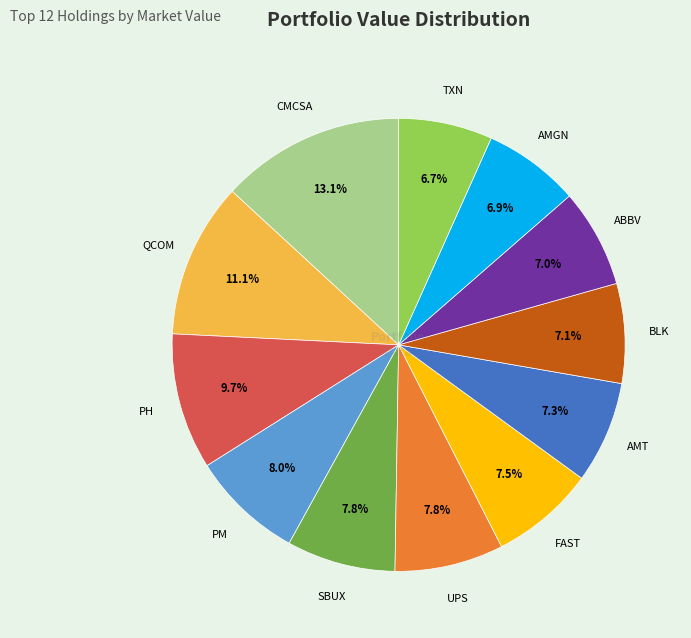

Is there any slice that represents more than half of the pie?

No